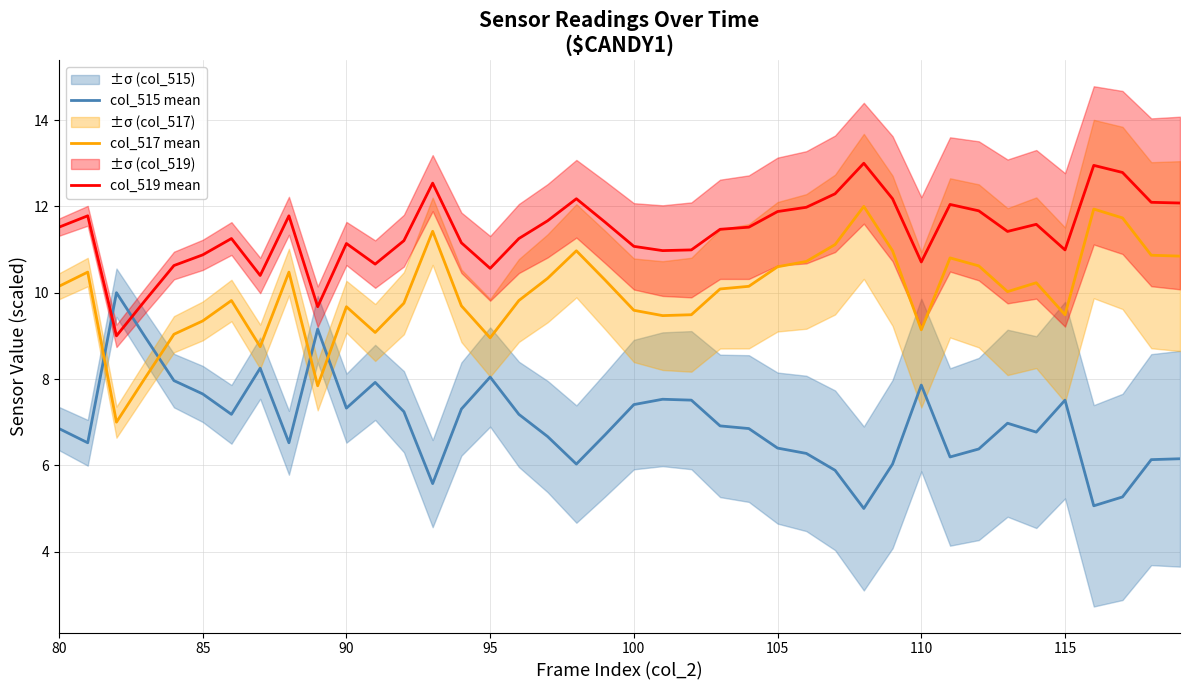

Is it true that col_517 mean equals 9.0 at 95?

True